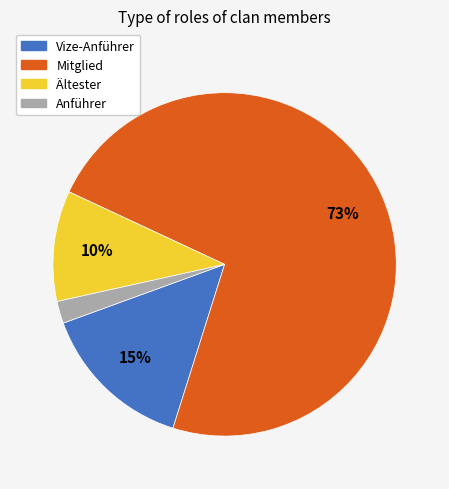

To the nearest percent, what percentage of the pie is Ältester?

10%